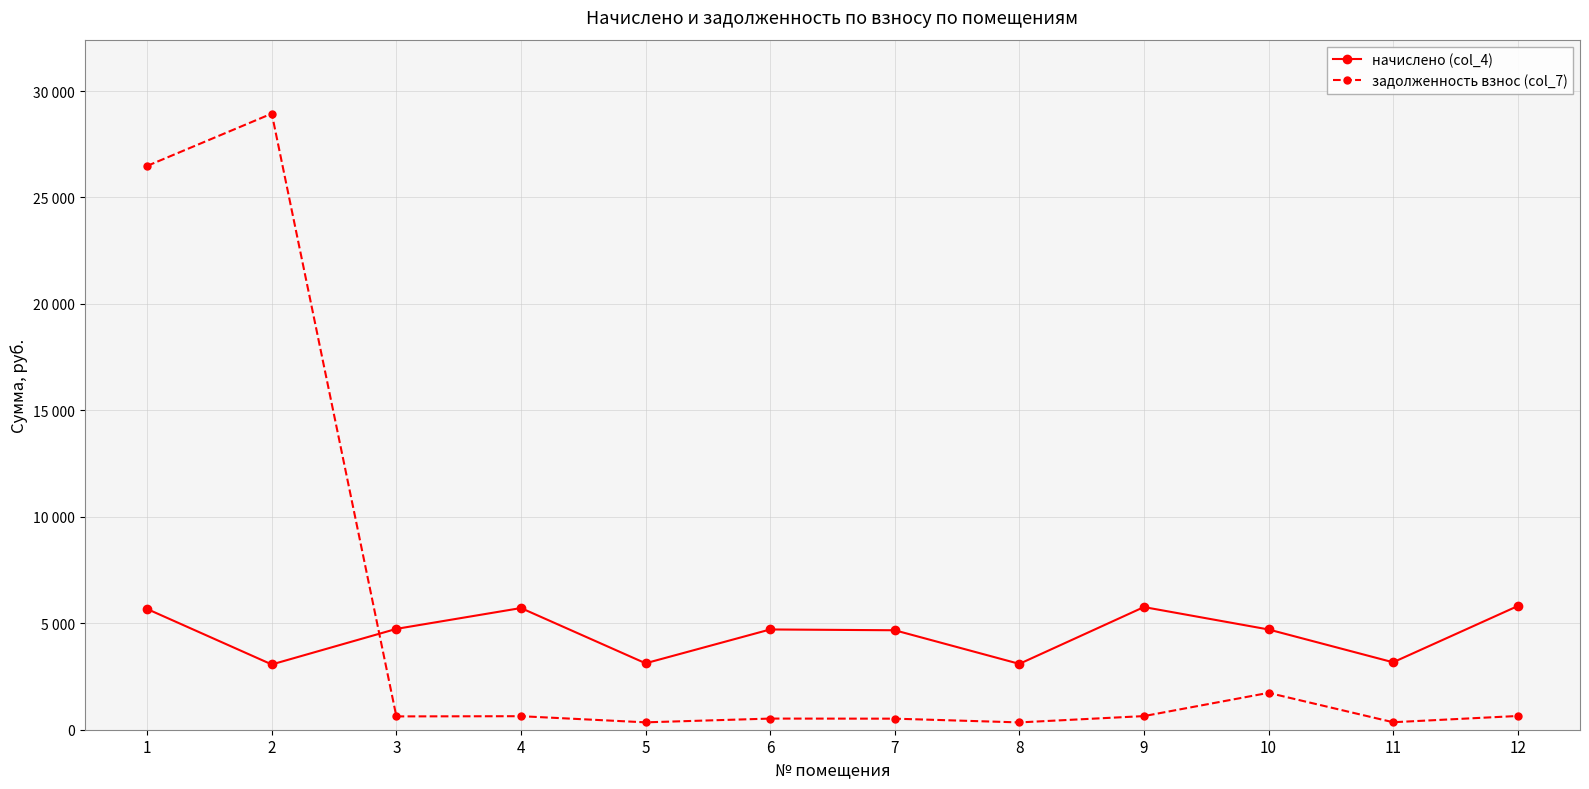

Is this an area chart (filled region under the line)?

No